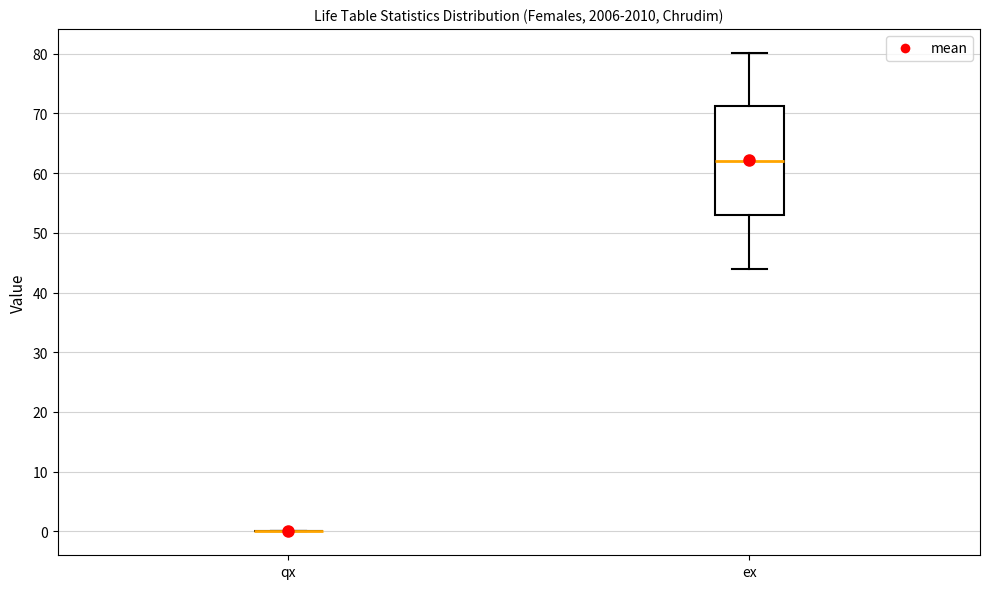

Reading left to right, read every box against the y-axis: the position of its median line, the range the box covers, and the ends of its whiskers. The values are not printed on the chart, so give them approximately, as read against the axis.

qx: box collapsed to a line at 0, whiskers 0 to 0
ex: median 62, box 53 to 71, whiskers 44 to 80